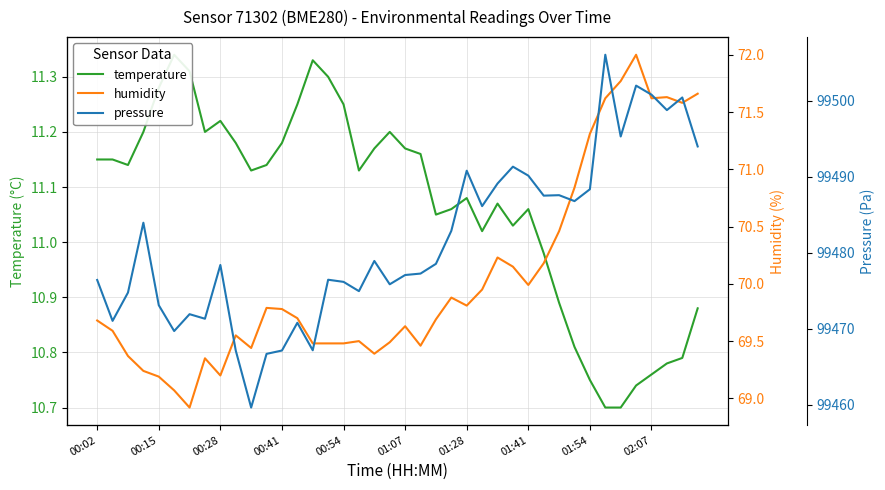

Where is pressure nearest to the value 99482?

23